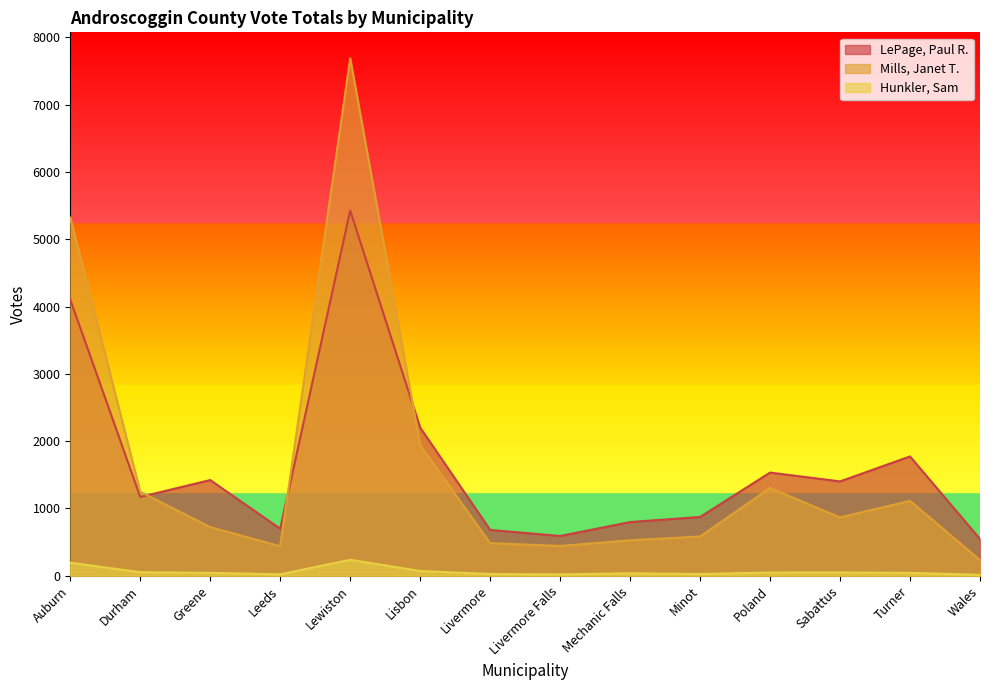

At which category does Mills, Janet T. reach its first local valley?

Leeds